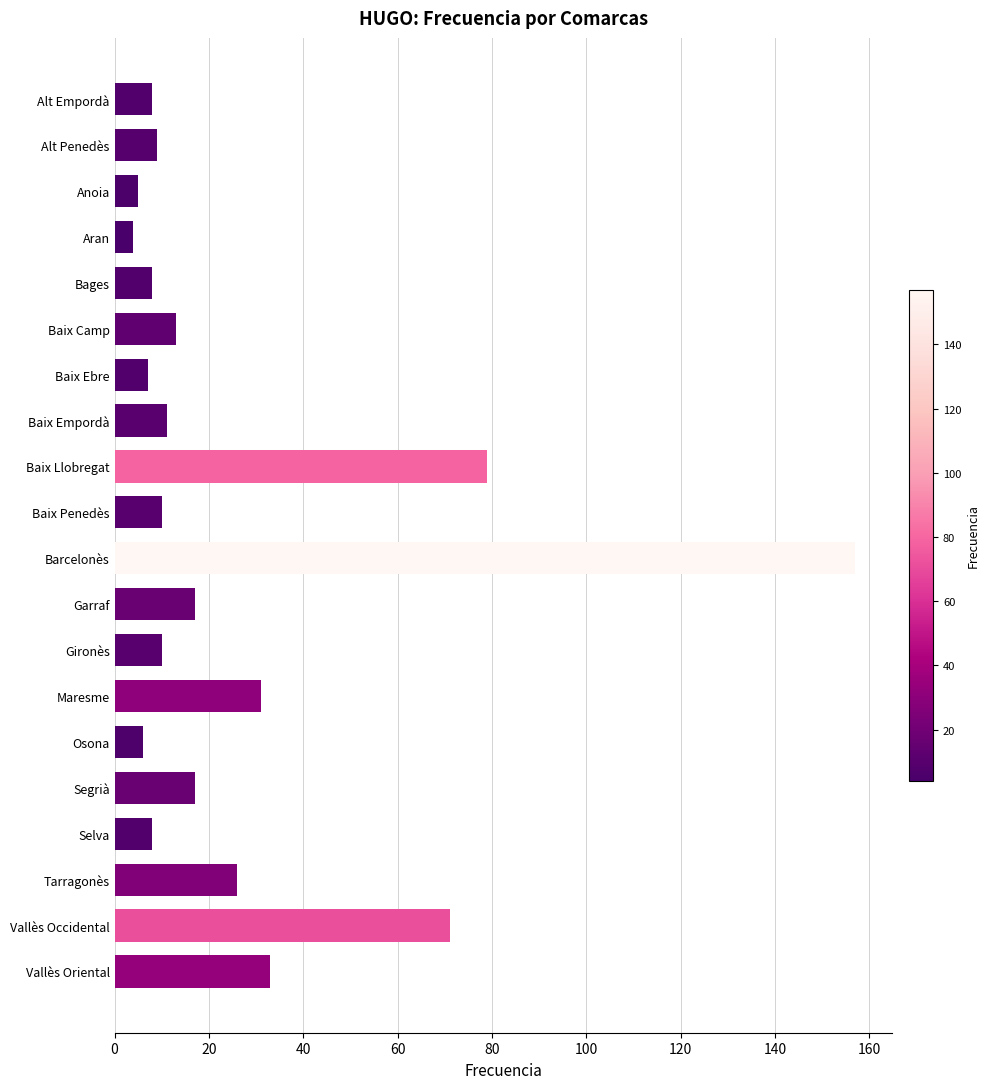

Does the chart contain any negative values?

No